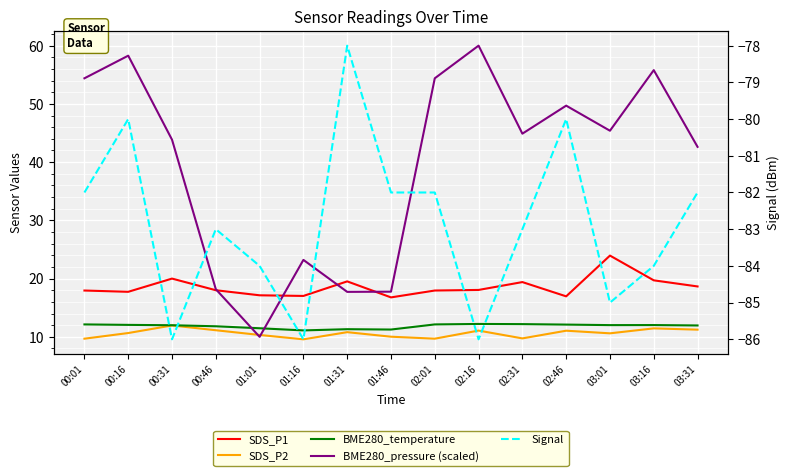

Which has a higher value, 01:01 or 02:16?

02:16